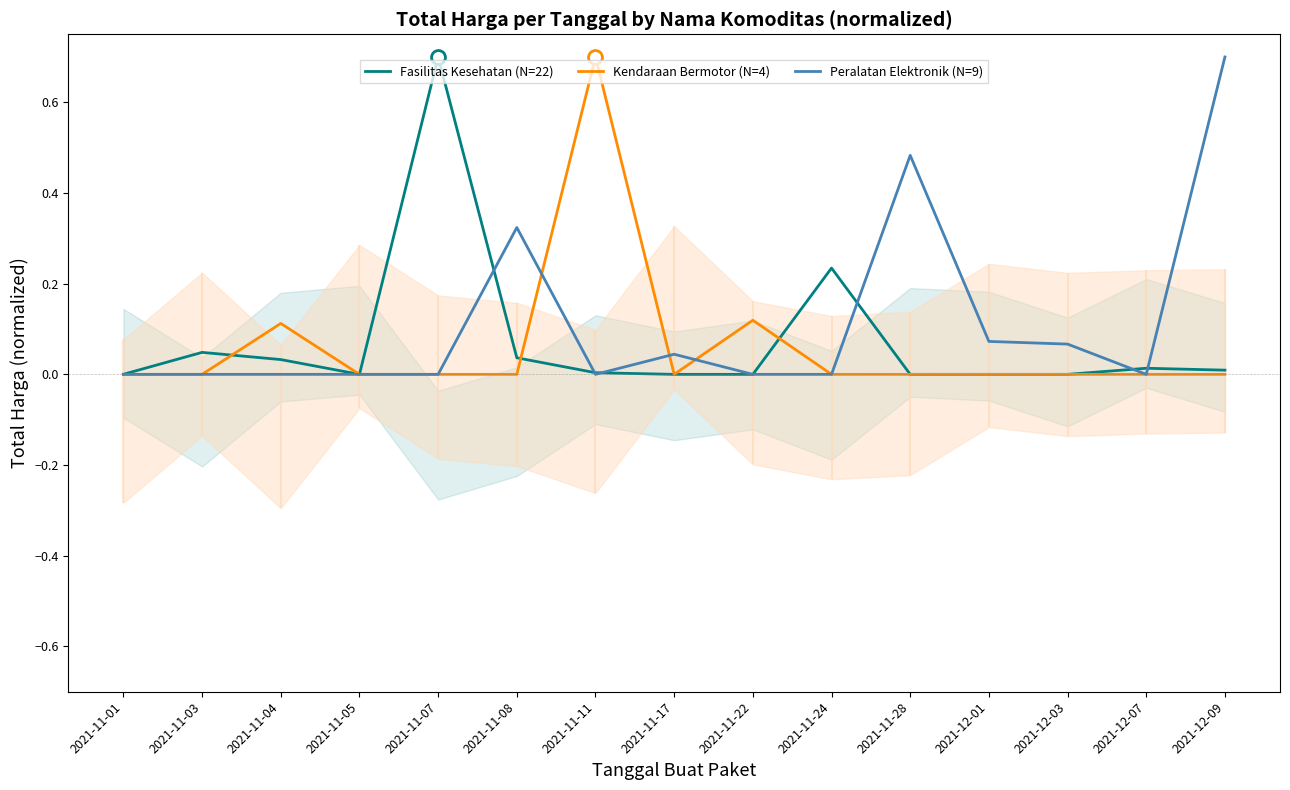

Which has a higher value, 2021-11-22 or 2021-12-07?

2021-12-07